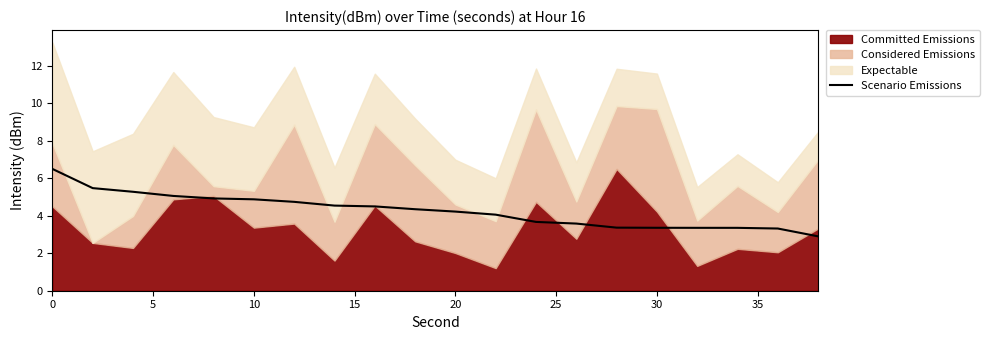

What is the minimum value for Scenario Emissions?

2.9